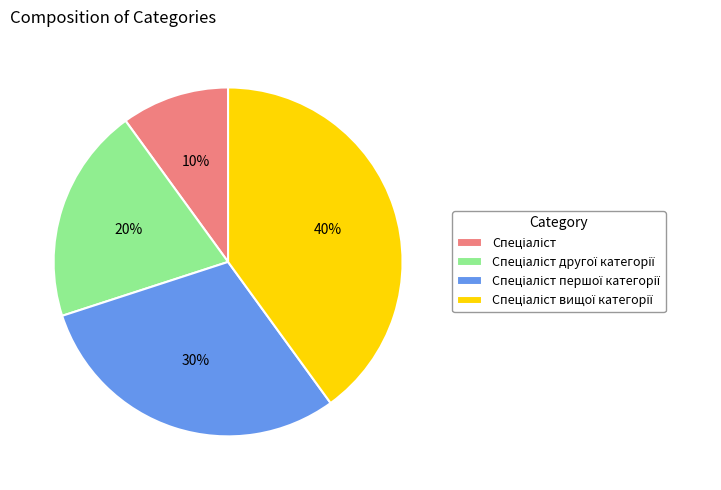

Is there any slice that represents more than half of the pie?

No